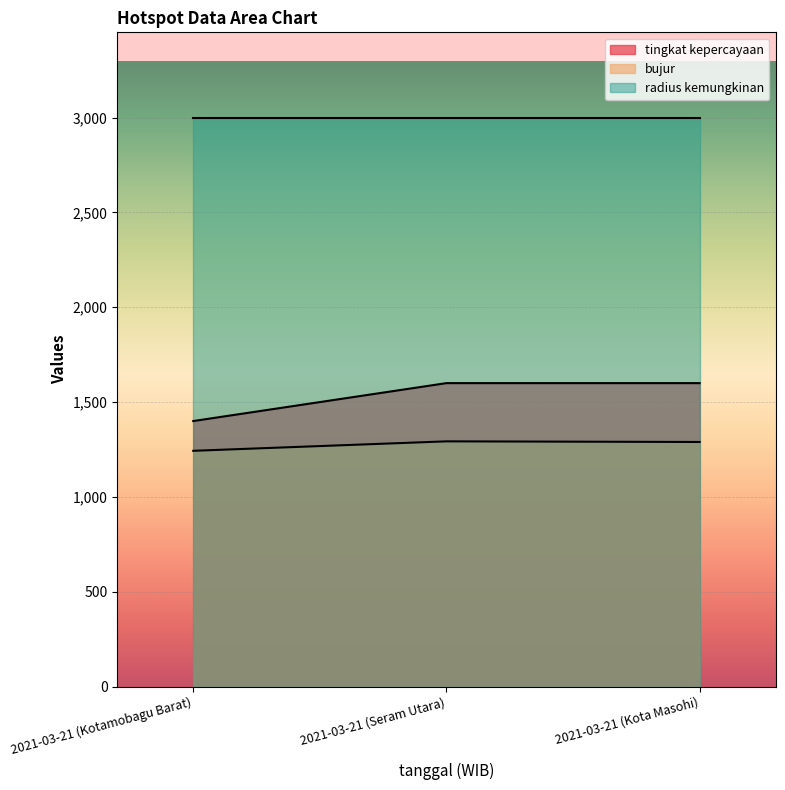

What is the maximum value shown in the chart?

3000.0